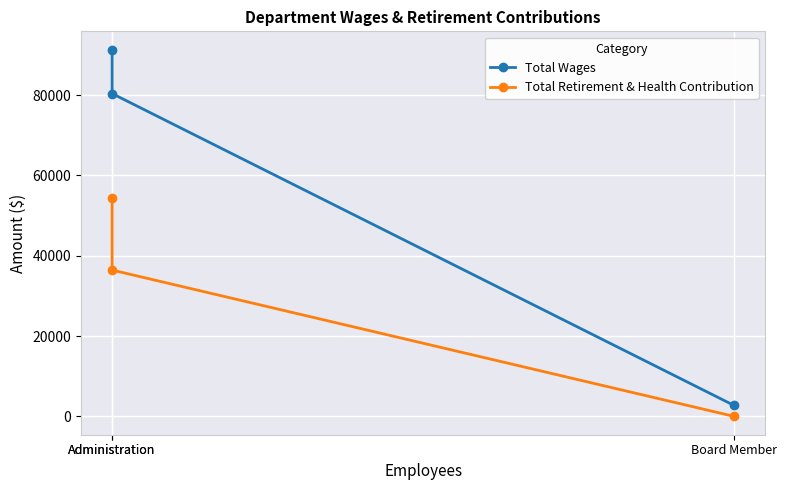

What is the label of the 1st point from the left?

Administration